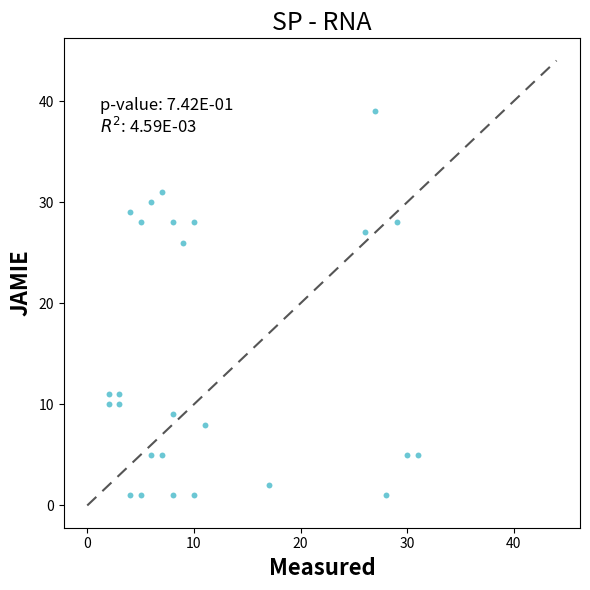

What is the range of X values (max minus min)?

29